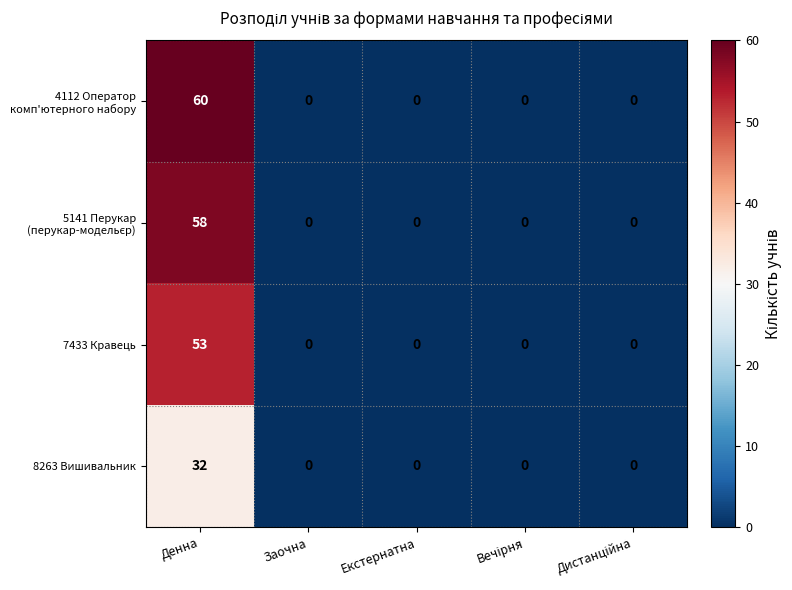

The 7433 Кравець series shows 53 at Денна. True or false?

True